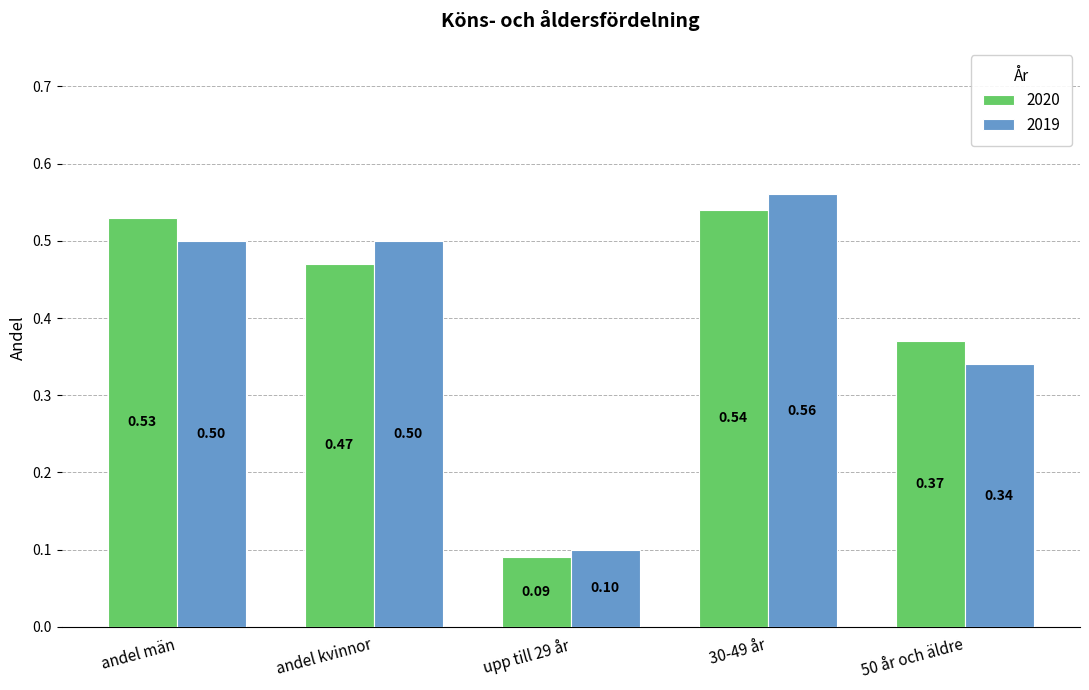

What is the difference between the maximum and minimum values in the 2019 series?

0.5